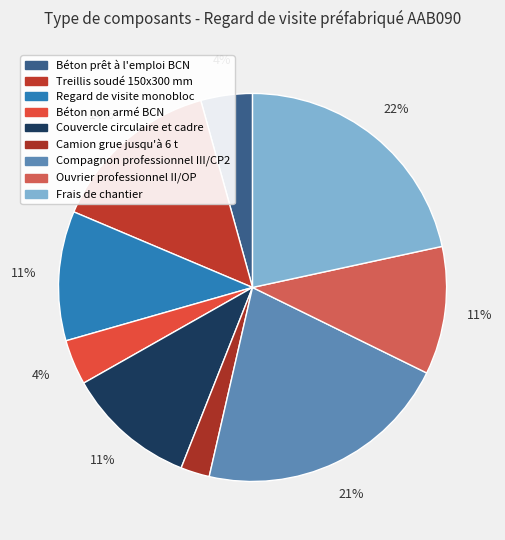

How many slices are in this pie chart?

9